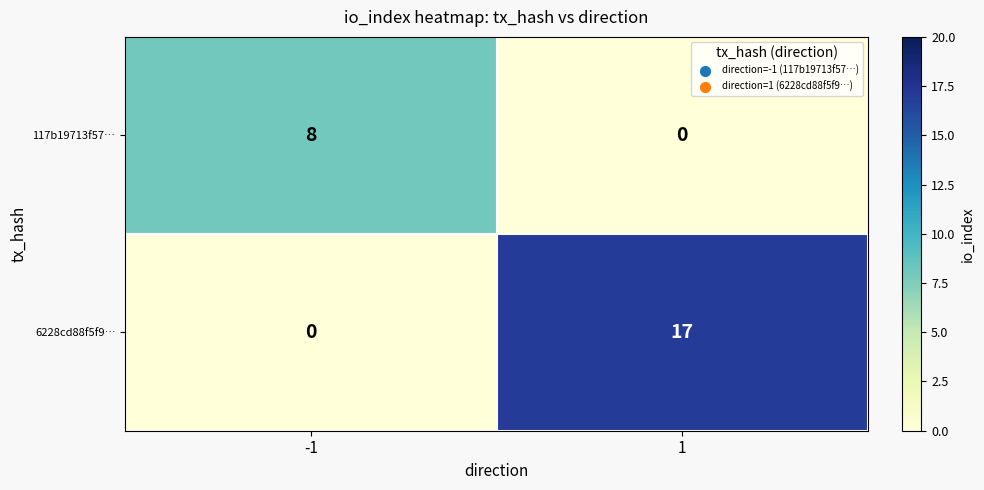

List the series in order of their overall mean, highest first.

6228cd88f5f9…, 117b19713f57…